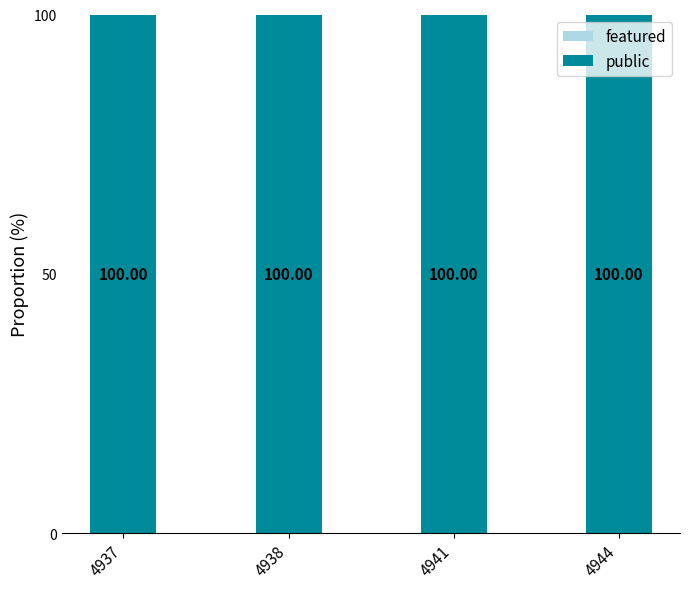

Which series has the largest total across all categories?

public